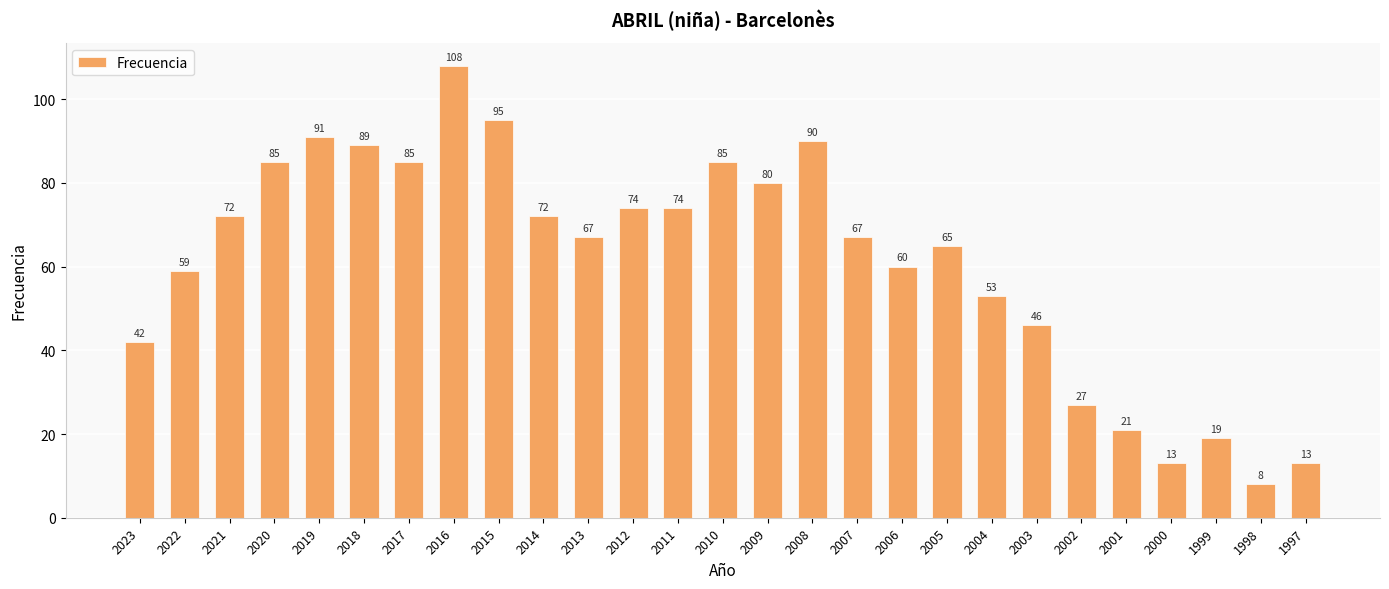

What is the average value?

61